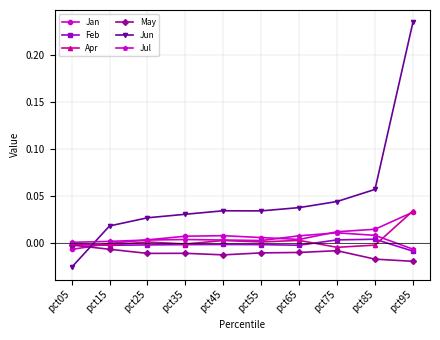

True or false: May has more than 0 interior local peaks.

True